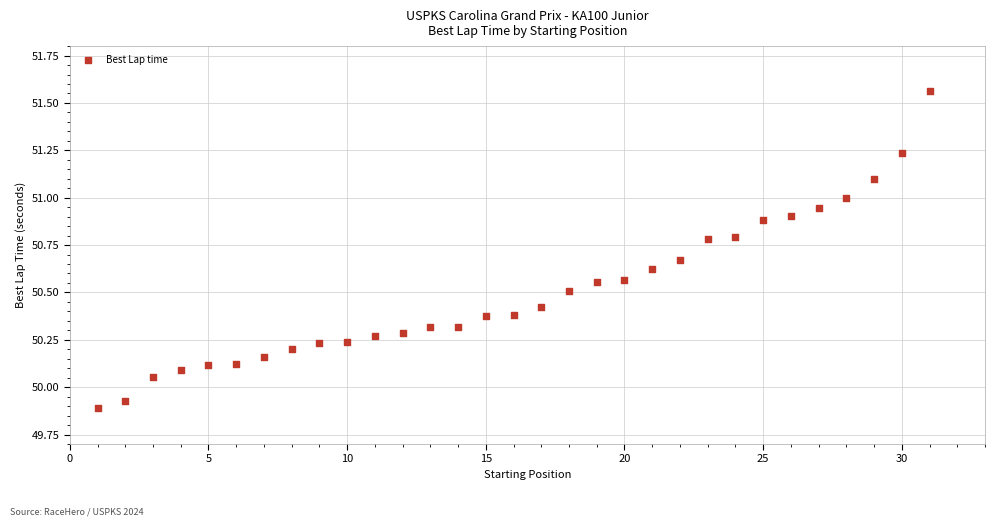

What is the range of Y values (max minus min)?

1.7